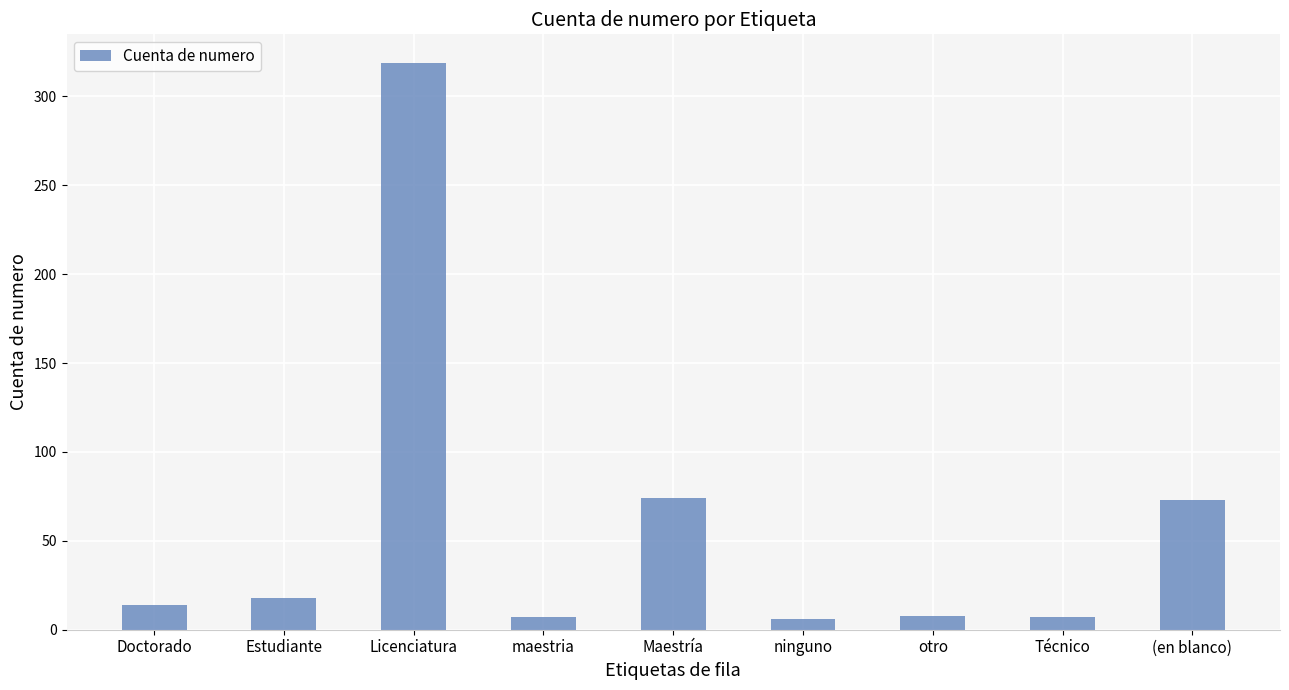

What is the label of the 2nd bar from the right?

Técnico